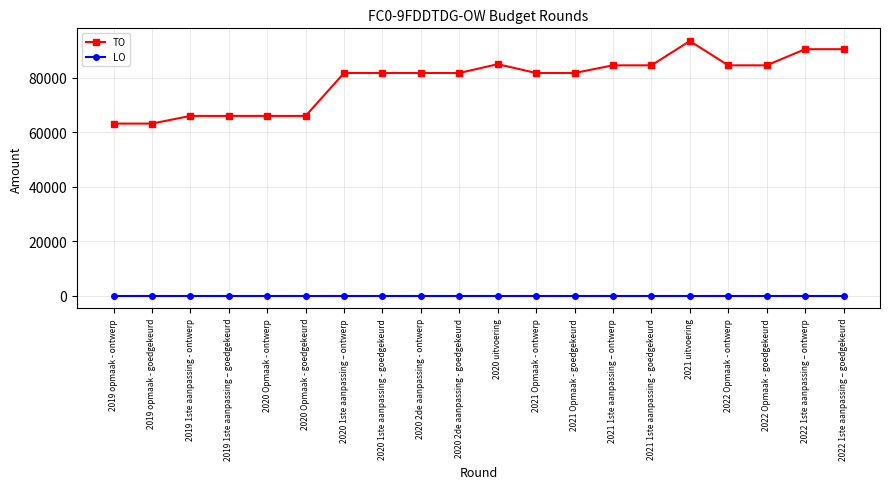

What is the label of the 11th point from the left?

2020 uitvoering